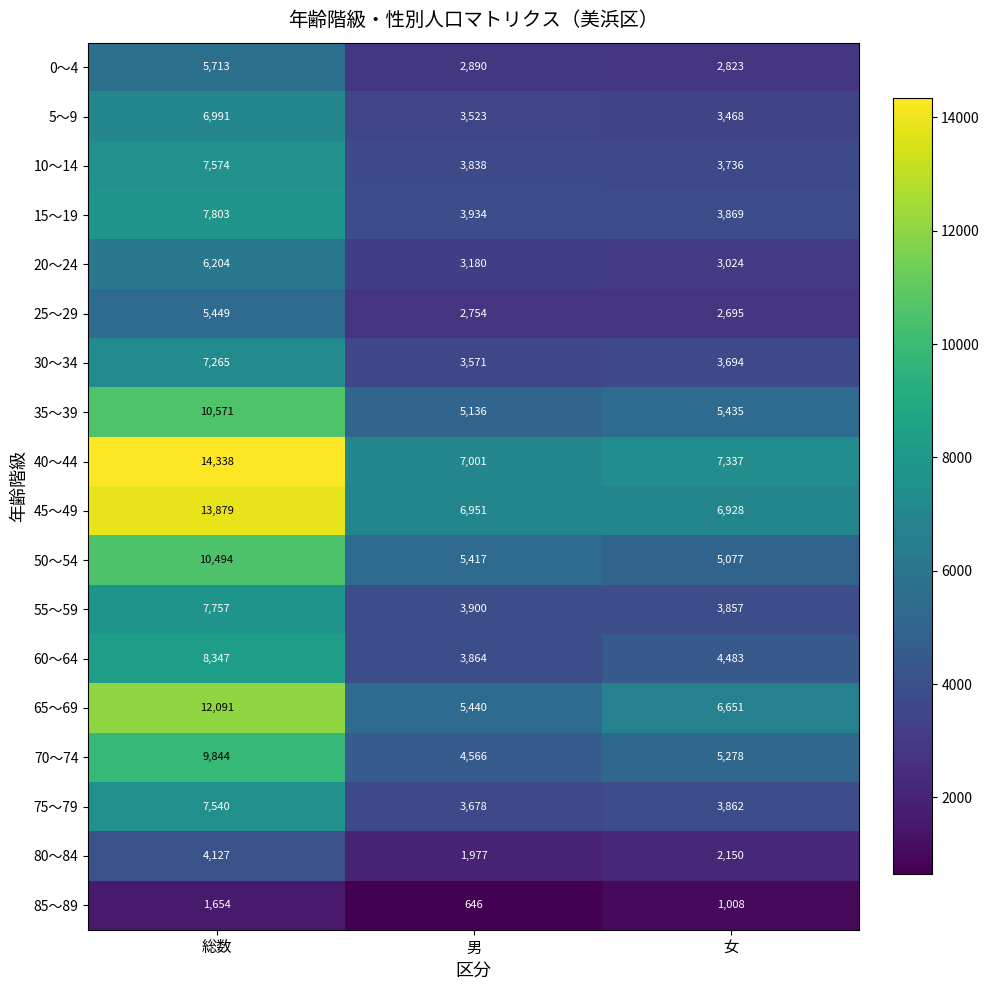

Which series has the widest spread of values?

40～44